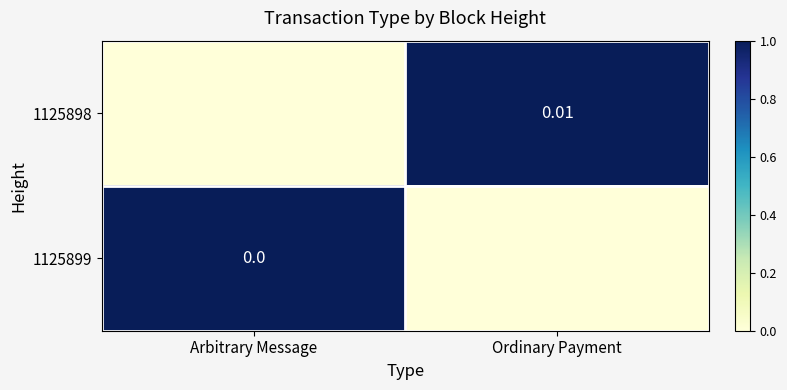

Which category has the lowest value across all series?

Arbitrary Message